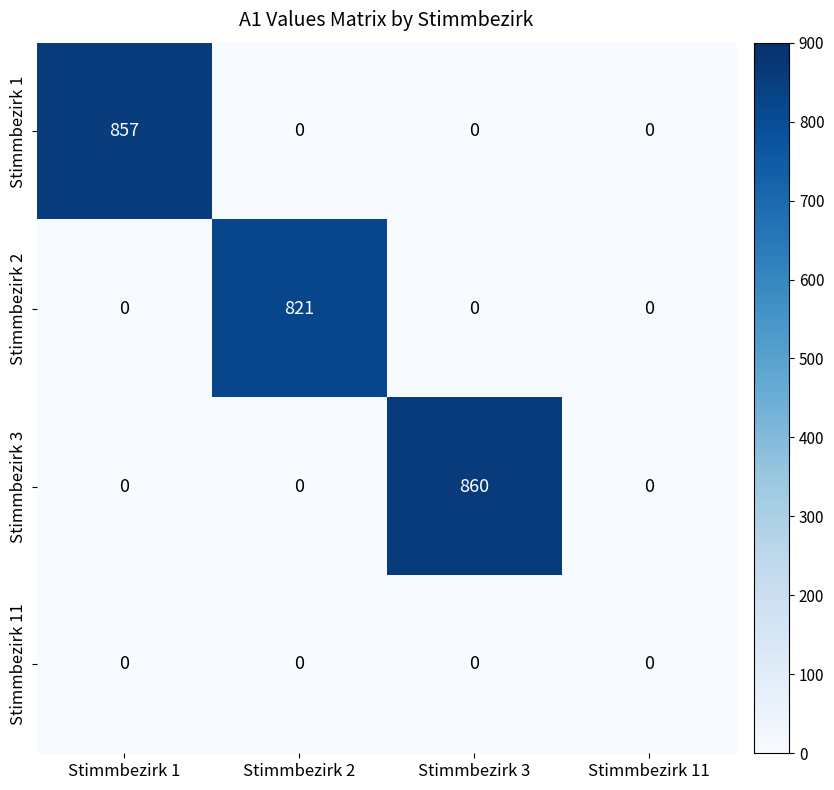

Reading left to right, extract all data points from this chart.

Stimmbezirk 1: Stimmbezirk 1=857	Stimmbezirk 2=0	Stimmbezirk 3=0	Stimmbezirk 11=0
Stimmbezirk 2: Stimmbezirk 1=0	Stimmbezirk 2=821	Stimmbezirk 3=0	Stimmbezirk 11=0
Stimmbezirk 3: Stimmbezirk 1=0	Stimmbezirk 2=0	Stimmbezirk 3=860	Stimmbezirk 11=0
Stimmbezirk 11: Stimmbezirk 1=0	Stimmbezirk 2=0	Stimmbezirk 3=0	Stimmbezirk 11=0